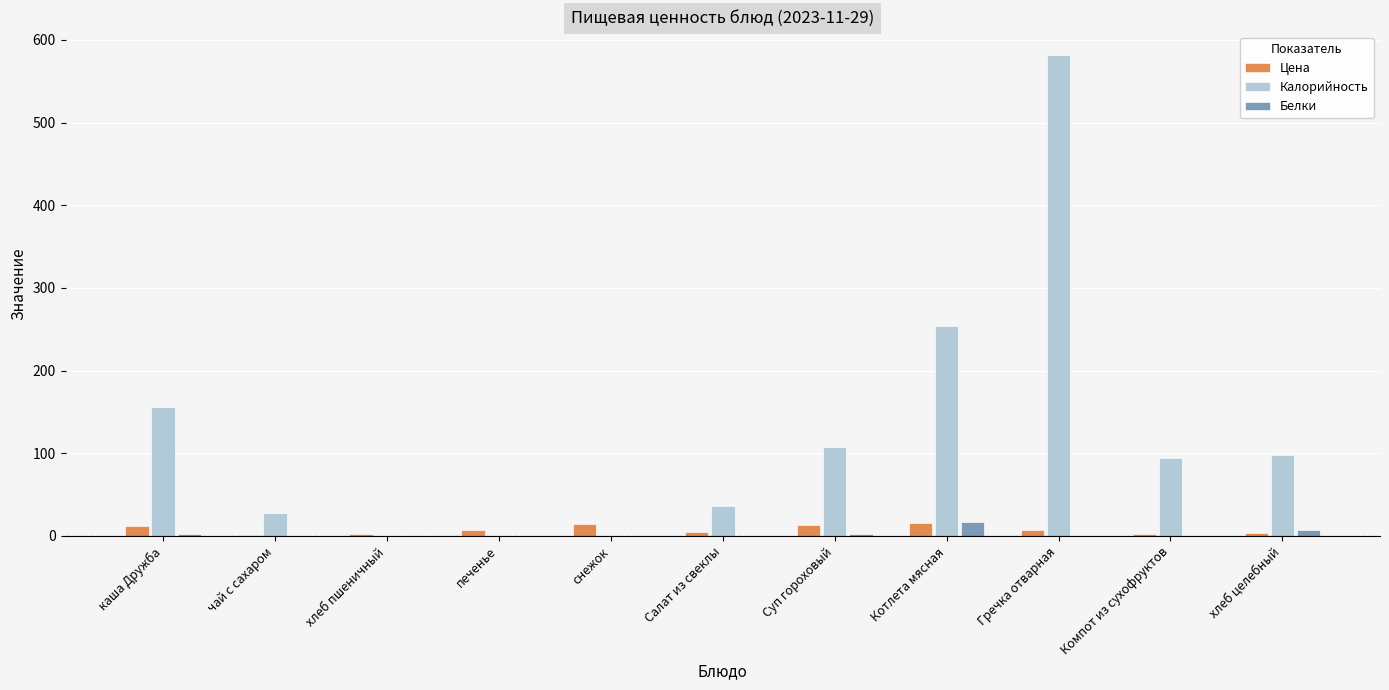

The value of Белки at чай с сахаром is 0.0. True or false?

True